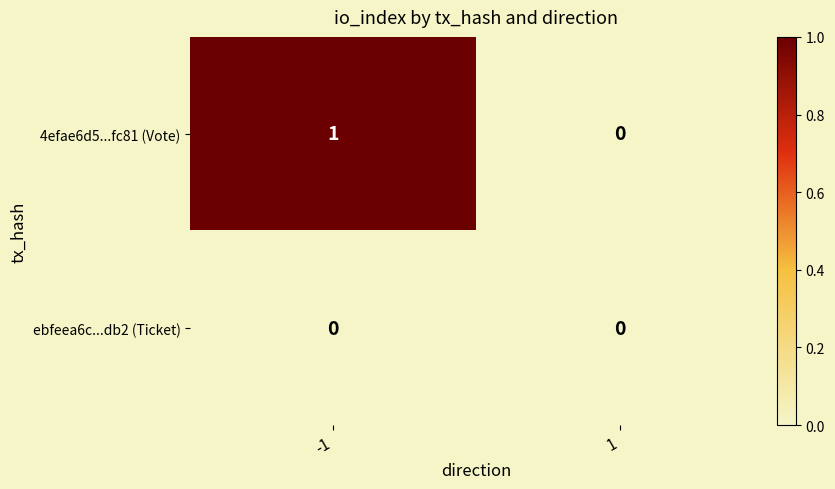

Which series changed the most between -1 and 1?

4efae6d5...fc81 (Vote)